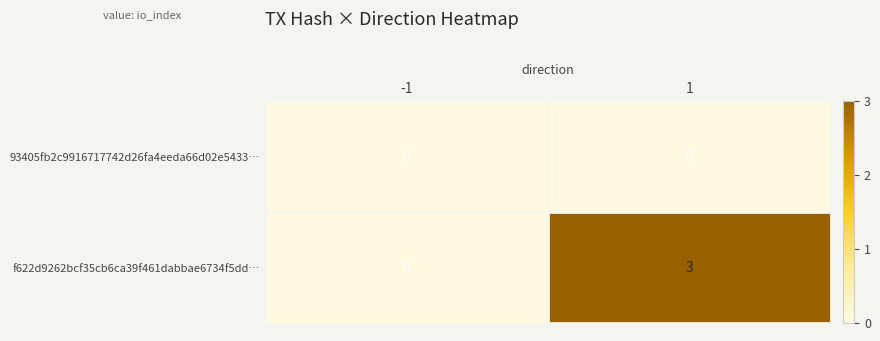

Which series has the largest total across all categories?

f622d9262bcf35cb6ca39f461dabbae6734f5dd…